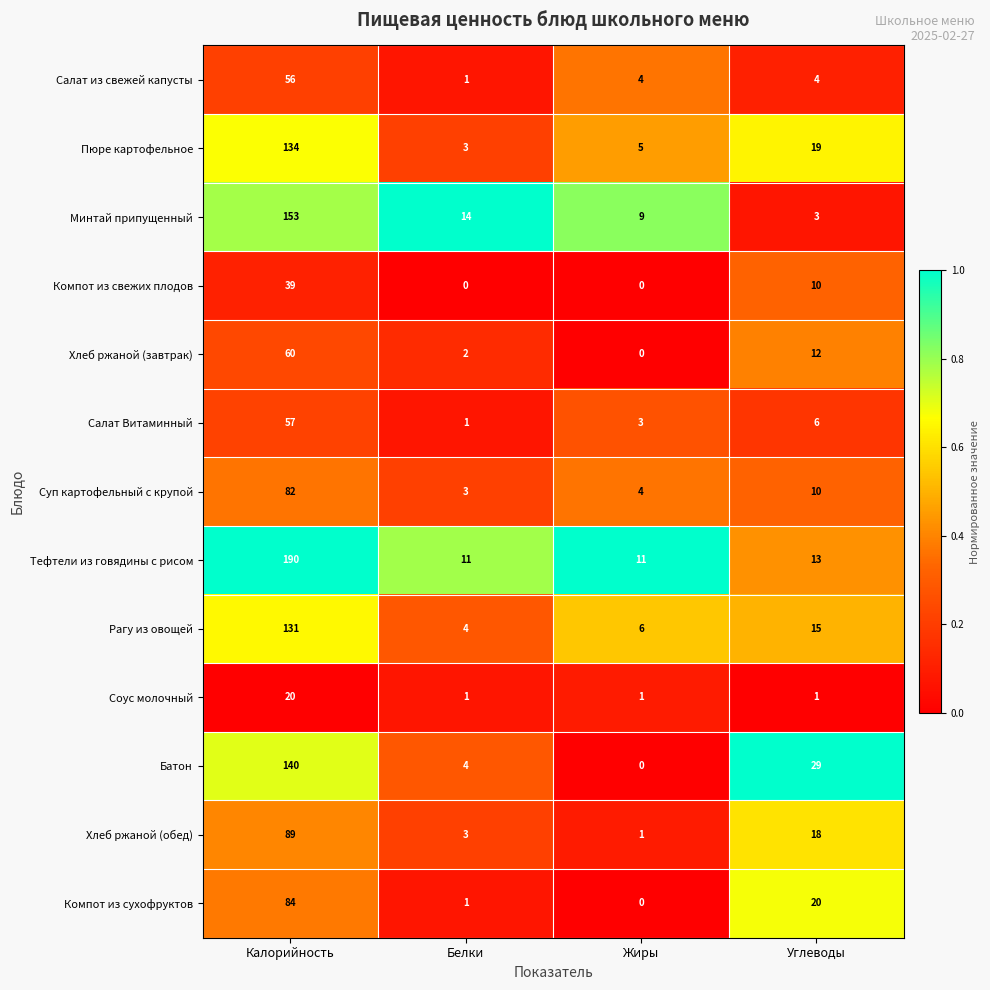

How many Компот из свежих плодов values are between 0 and 39?

4